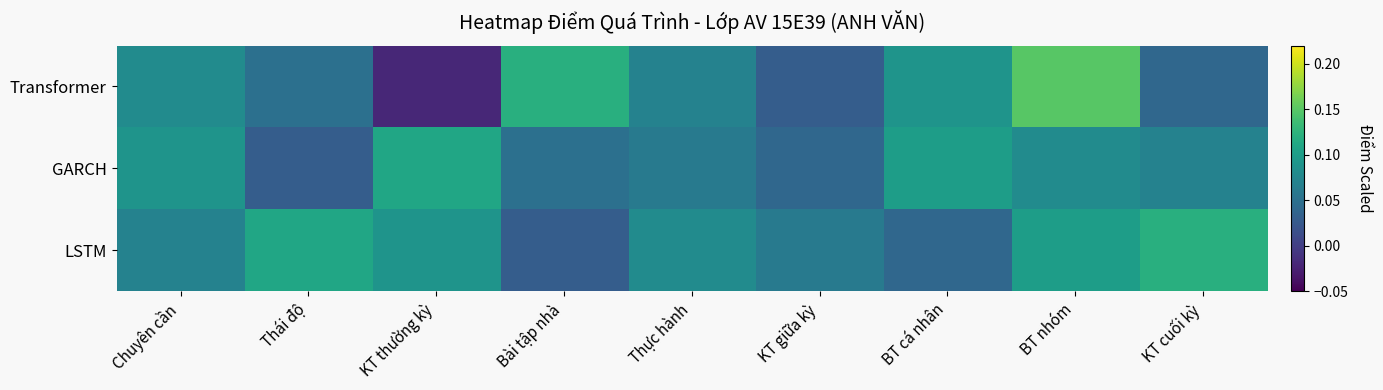

Which series has the largest total across all categories?

LSTM